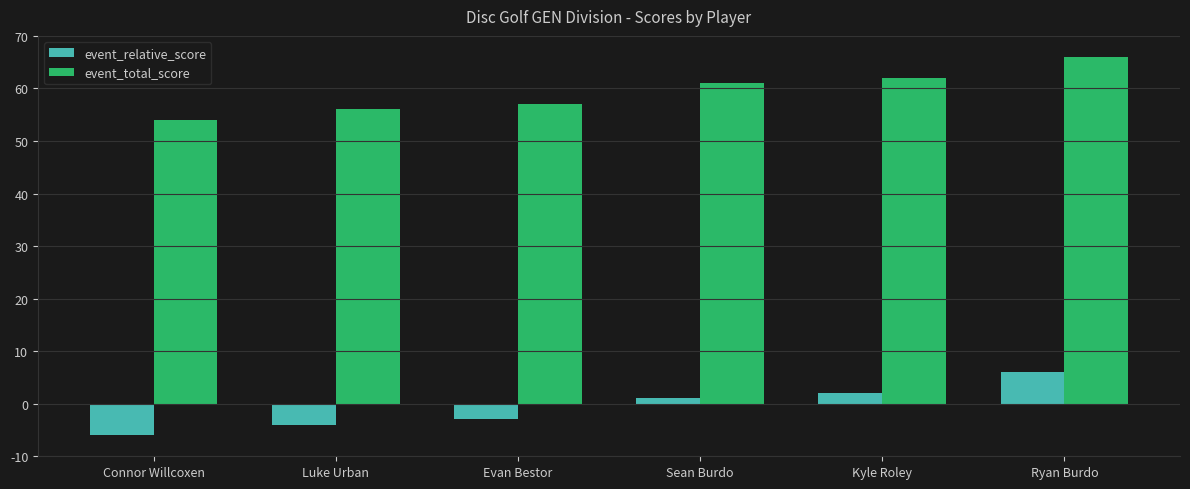

True or false: event_relative_score has a value of -6 at Connor Willcoxen.

True